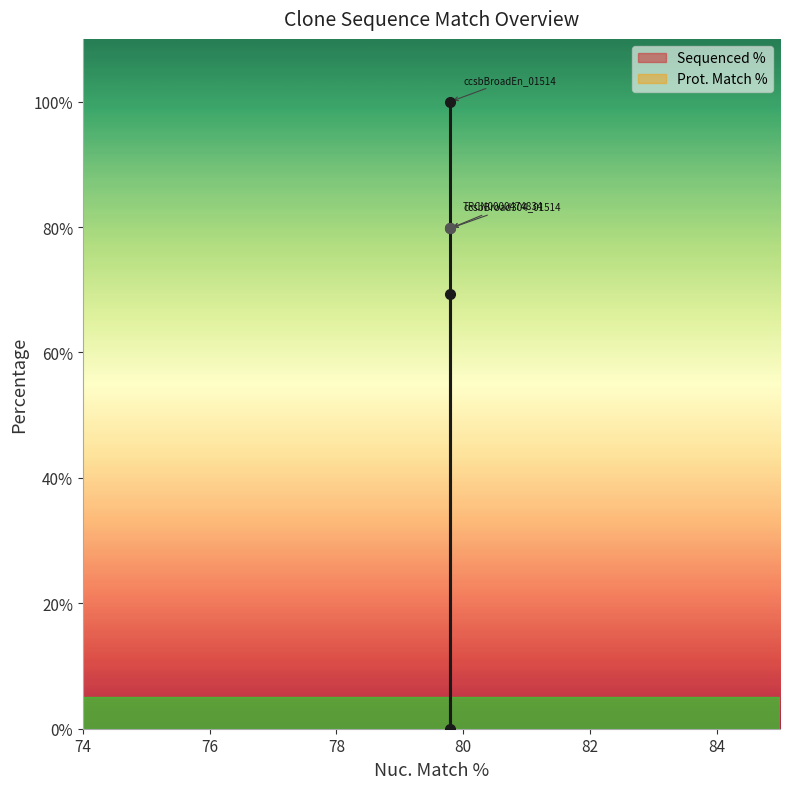

The chart shows a value of 69.4 at TRCN0000474834. True or false?

True